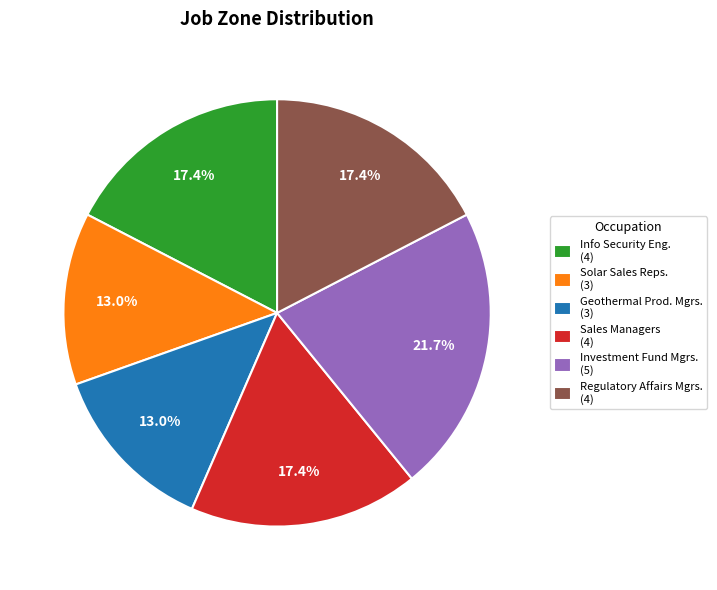

What percentage do Sales Managers (4) and Investment Fund Mgrs. (5) together represent?

39.1%